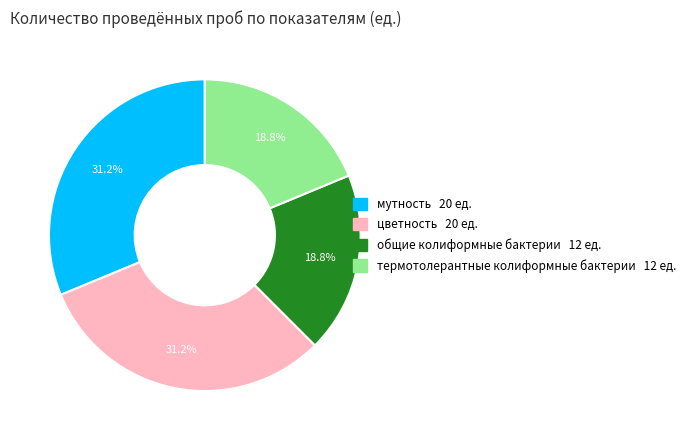

What percentage do термотолерантные колиформные бактерии and цветность together represent?

50.0%